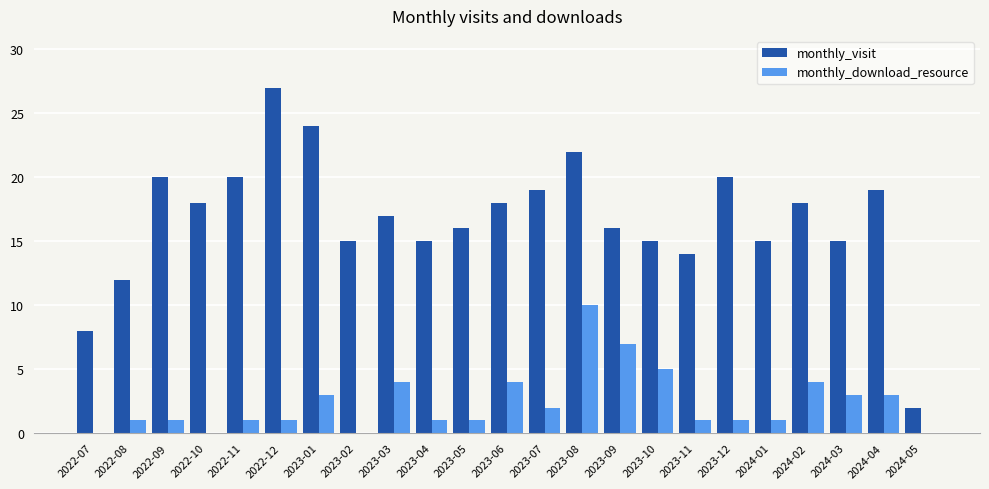

What are all the series names shown in the legend?

monthly_visit, monthly_download_resource